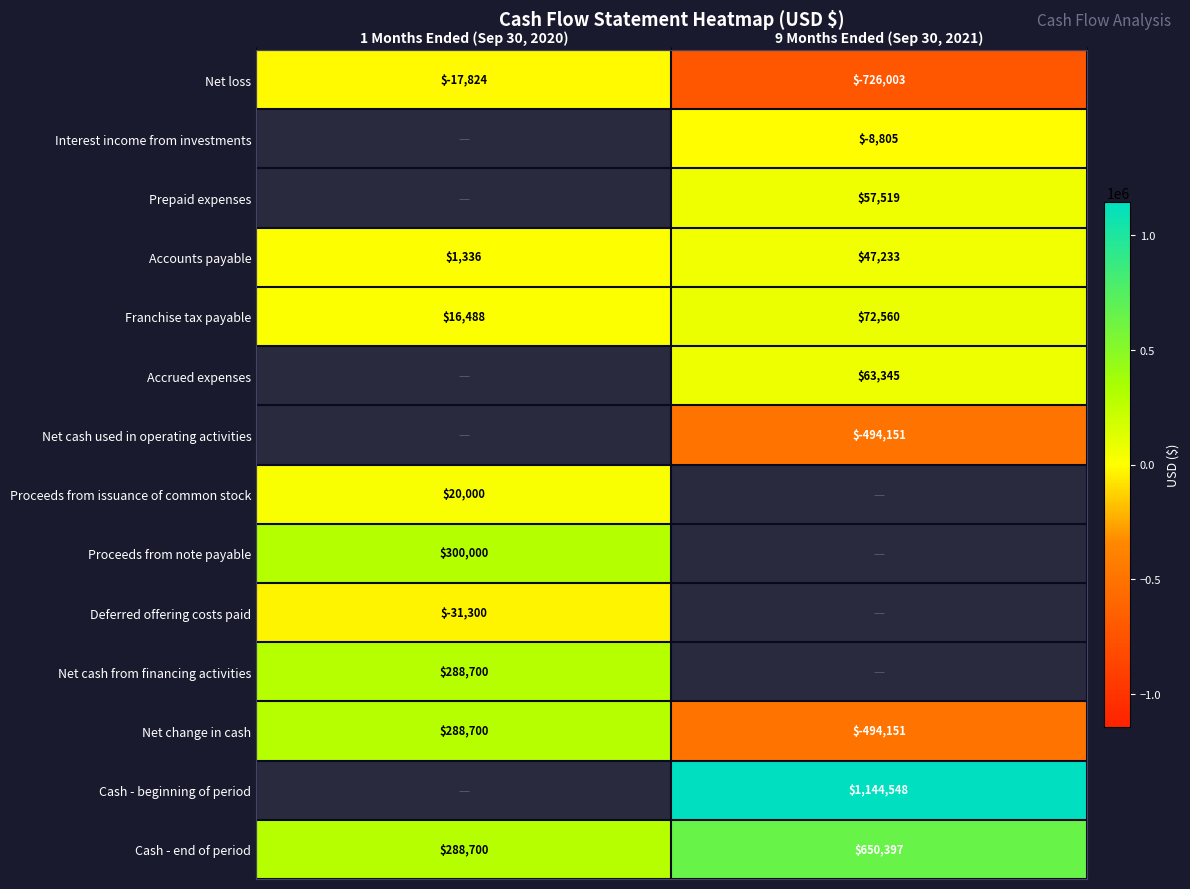

At which label does Cash - end of period reach its minimum?

1 Months Ended (Sep 30, 2020)